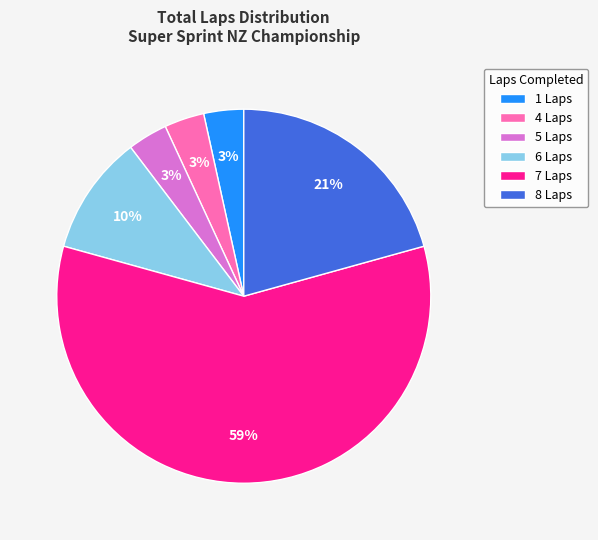

To the nearest percent, what is the average slice percentage?

17%